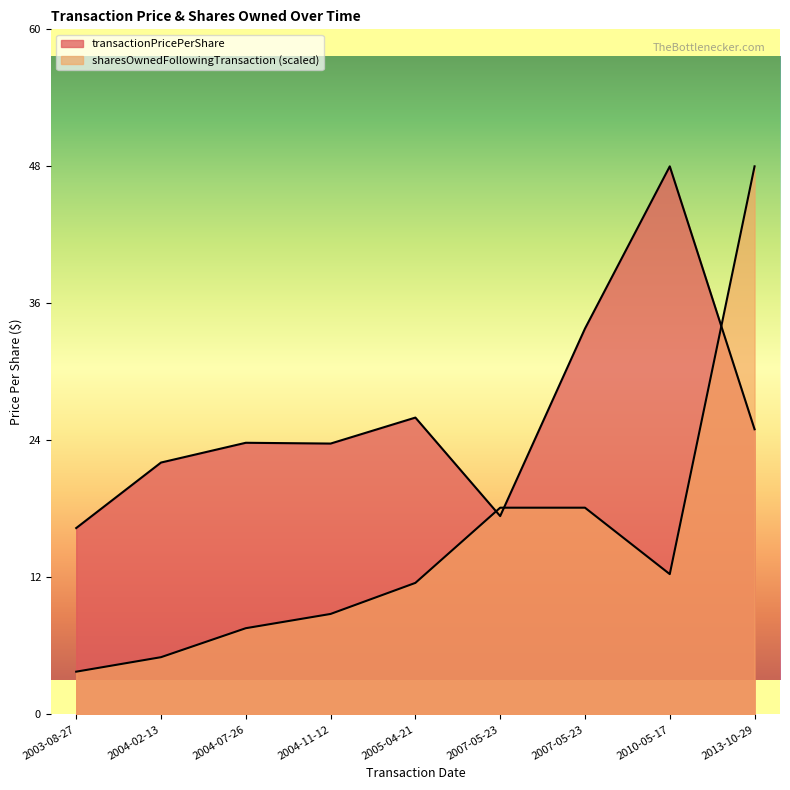

Which category has the lowest value in the sharesOwnedFollowingTransaction series?

2003-08-27